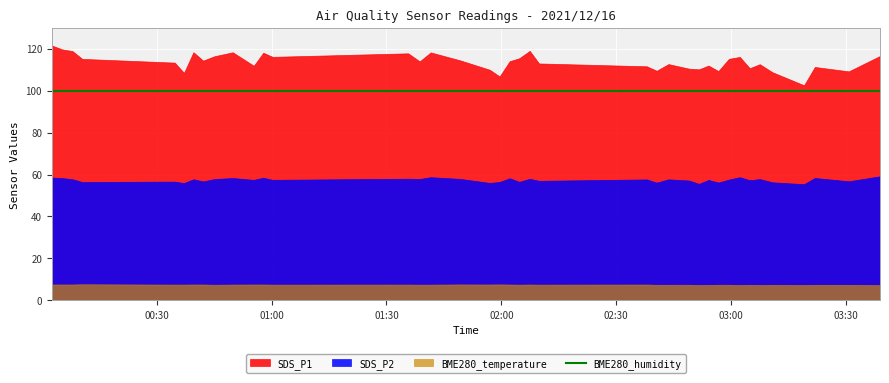

What is the total value across all series at 17?

273.5